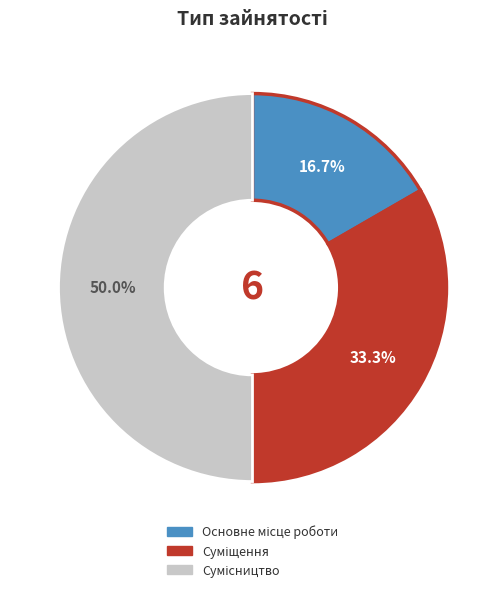

How many slices are in this pie chart?

3